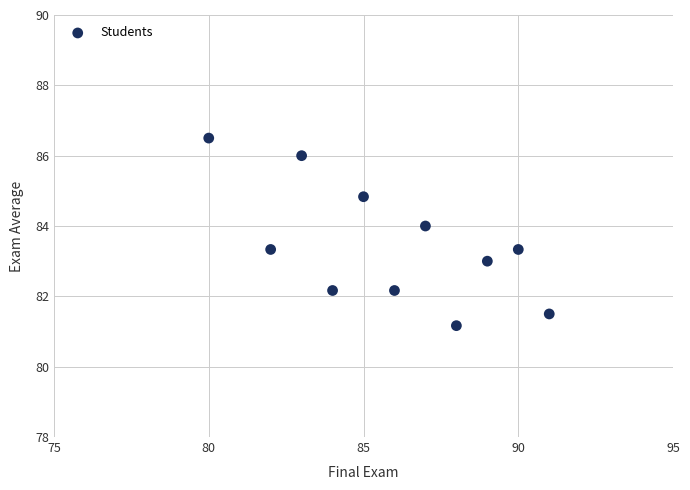

What is the range of X values (max minus min)?

11.0